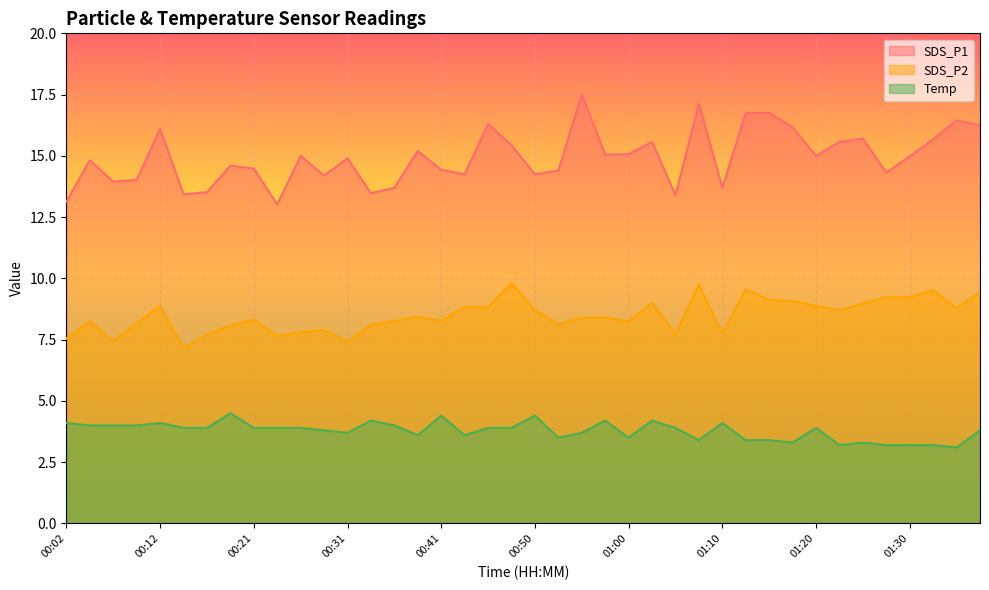

What position from the right is 00:14?

35